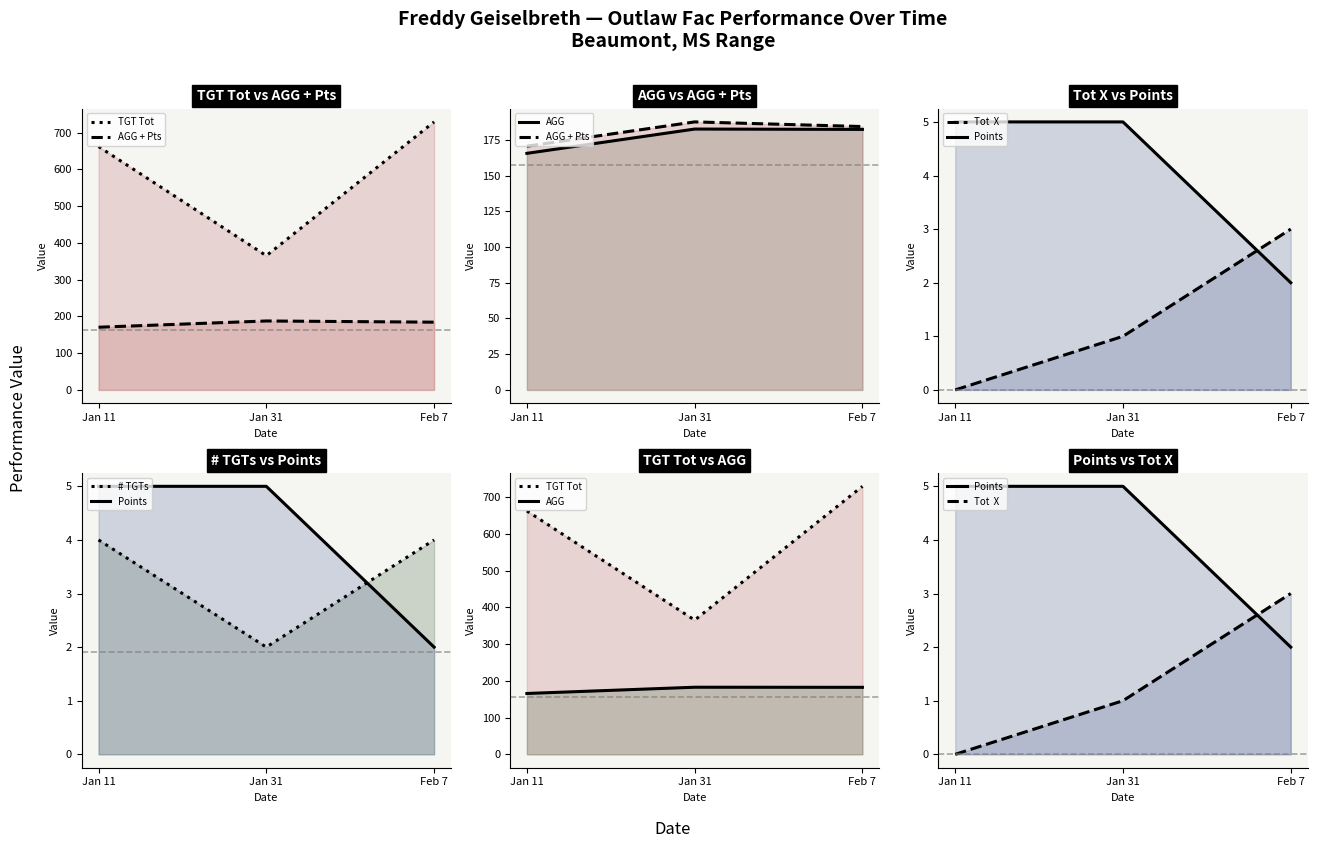

Which category has the highest value across all series?

Feb 7